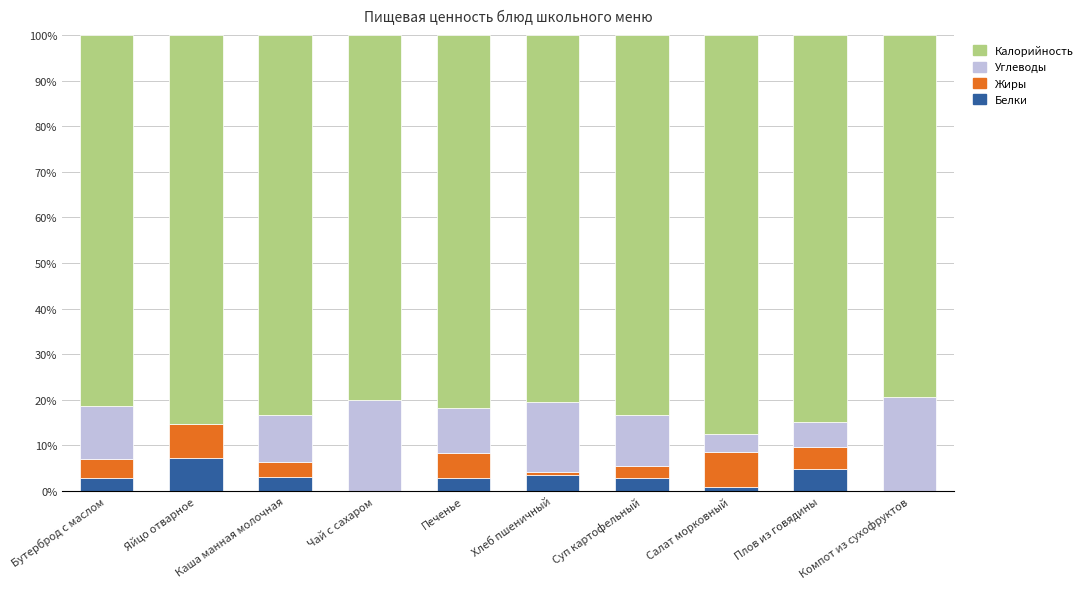

Is it true that Белки equals 3.6 at Хлеб пшеничный?

True